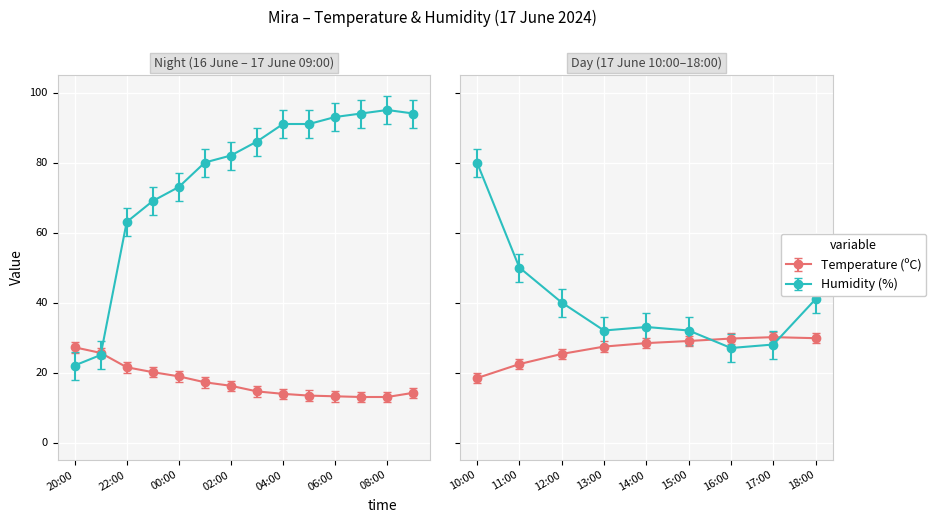

Which category has the lowest value in the Humidity (%) series?

20:00